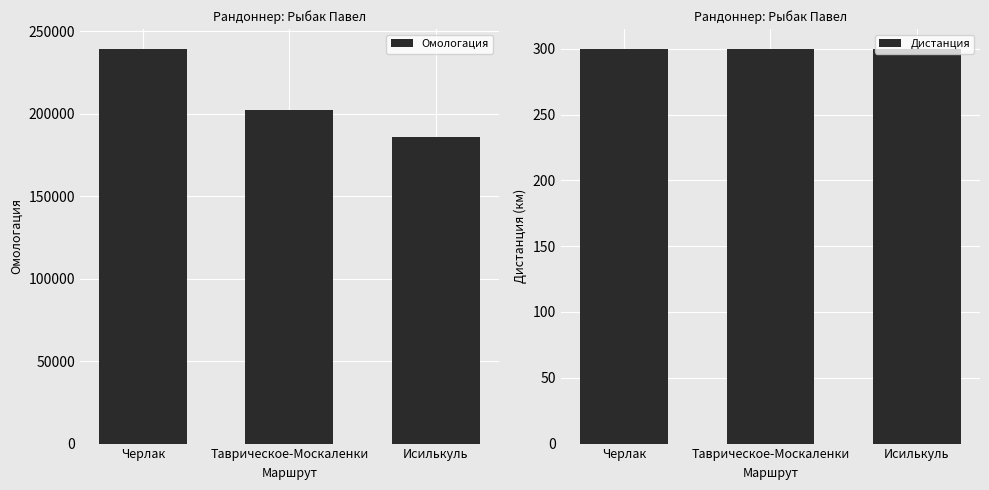

What is the difference between the maximum and minimum values in the Омологация series?

53203